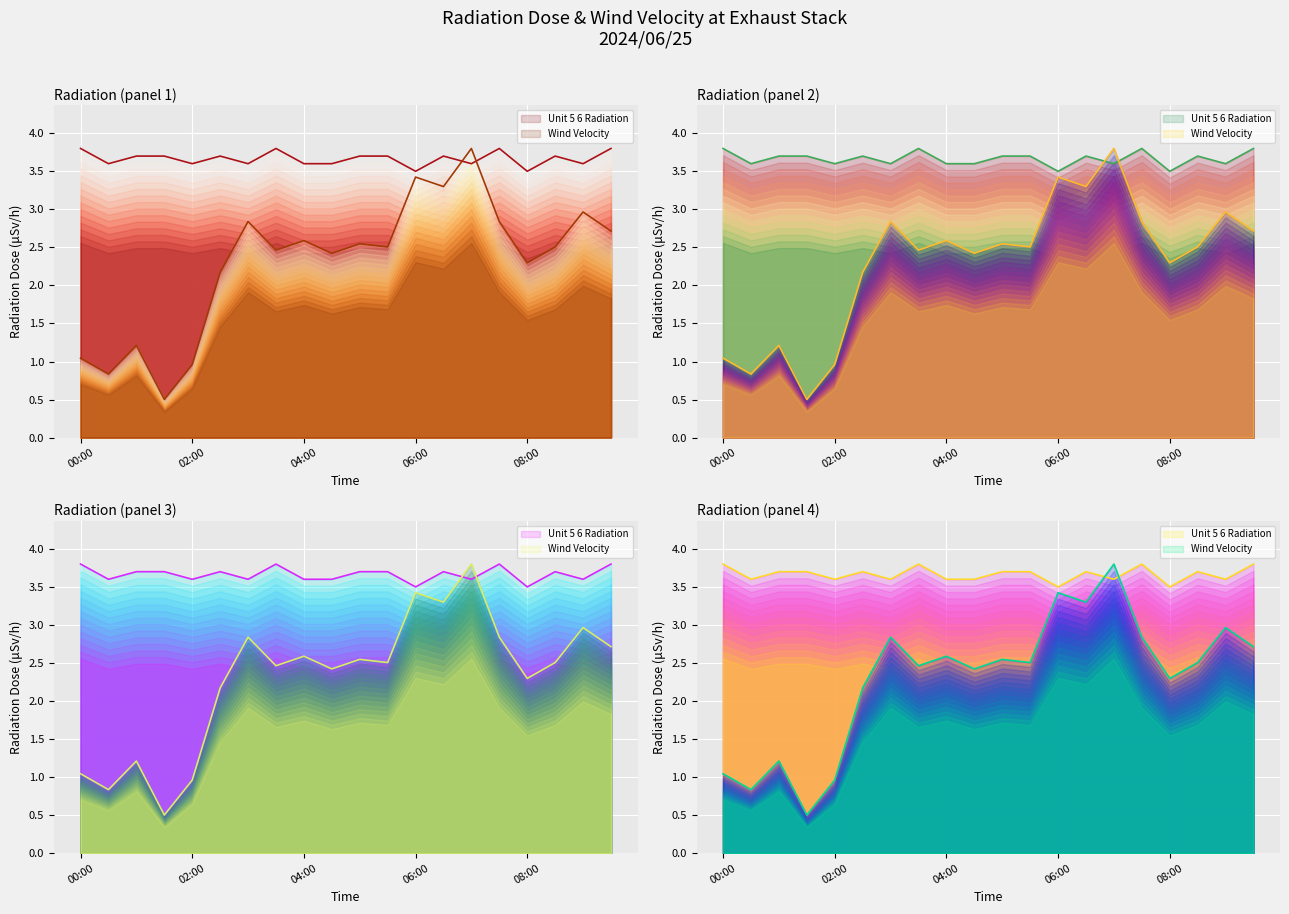

List the series in order of their overall mean, highest first.

radiation, wind_velocity